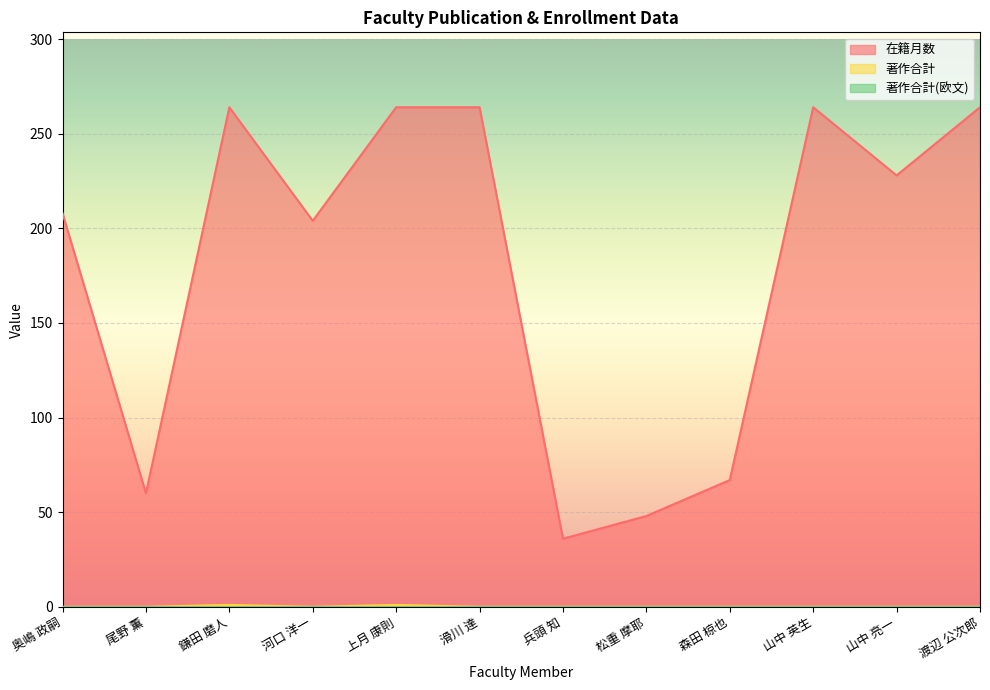

Which series has the widest spread of values?

在籍月数